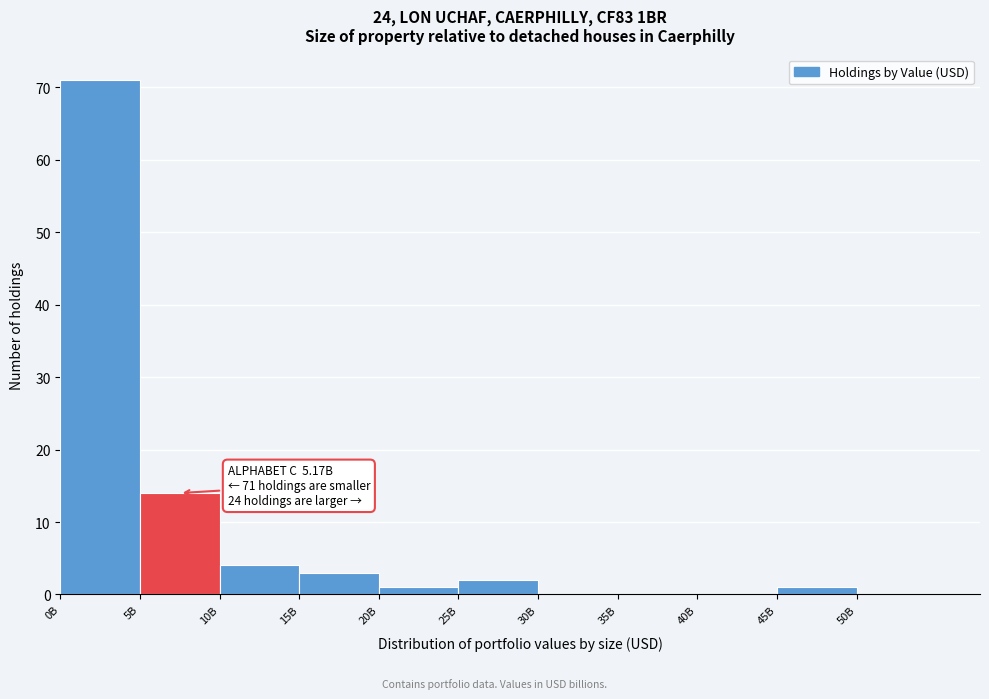

Reading left to right, list all the values displayed in this chart.

0B=71	5B=14	10B=4	15B=3	20B=1	25B=2	30B=0	35B=0	40B=0	45B=1	50B=0